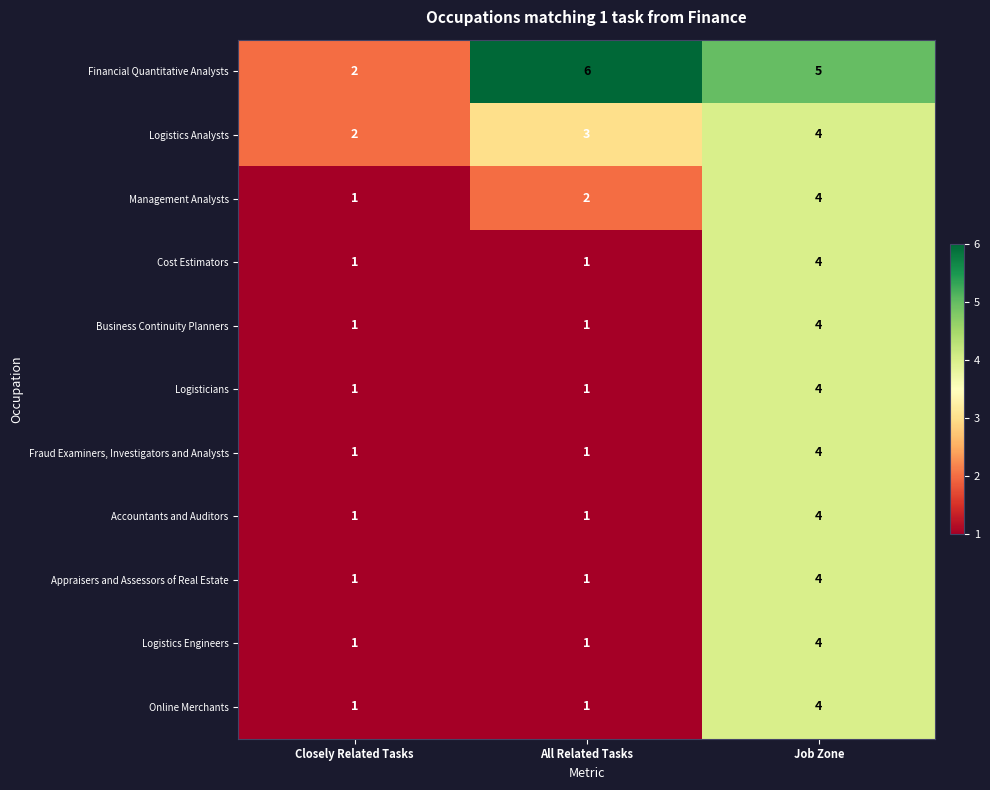

What is the spread (max minus min) of values at Closely Related Tasks?

1